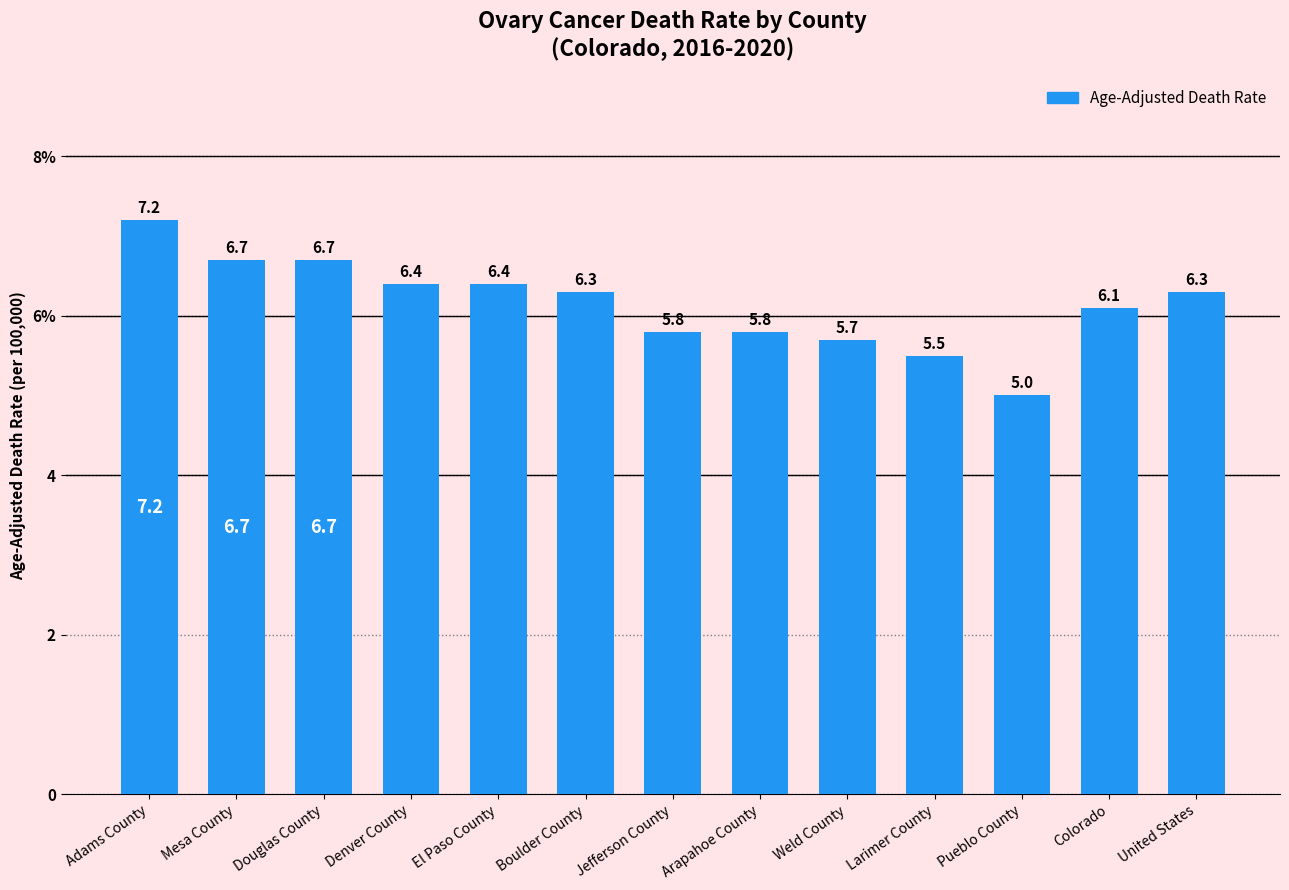

Does the chart contain any negative values?

No